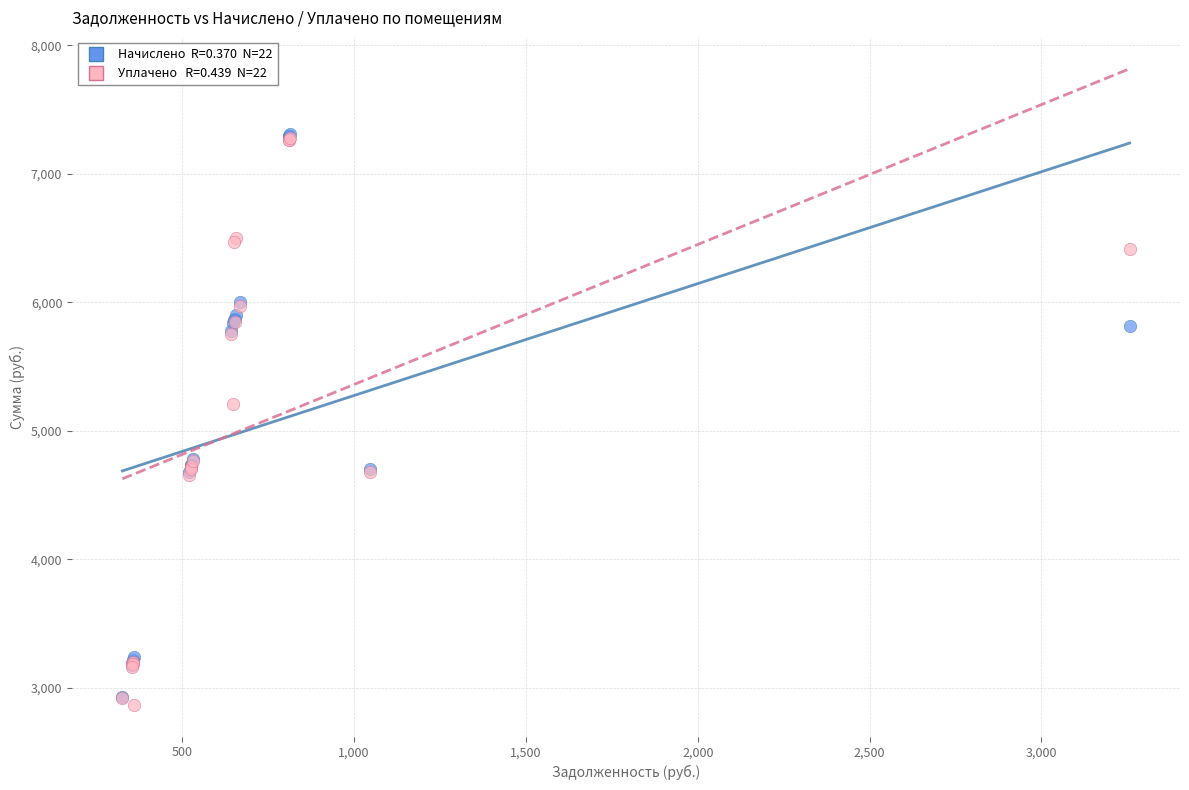

Across all series, what Y value is closest to 5090?

5212.1